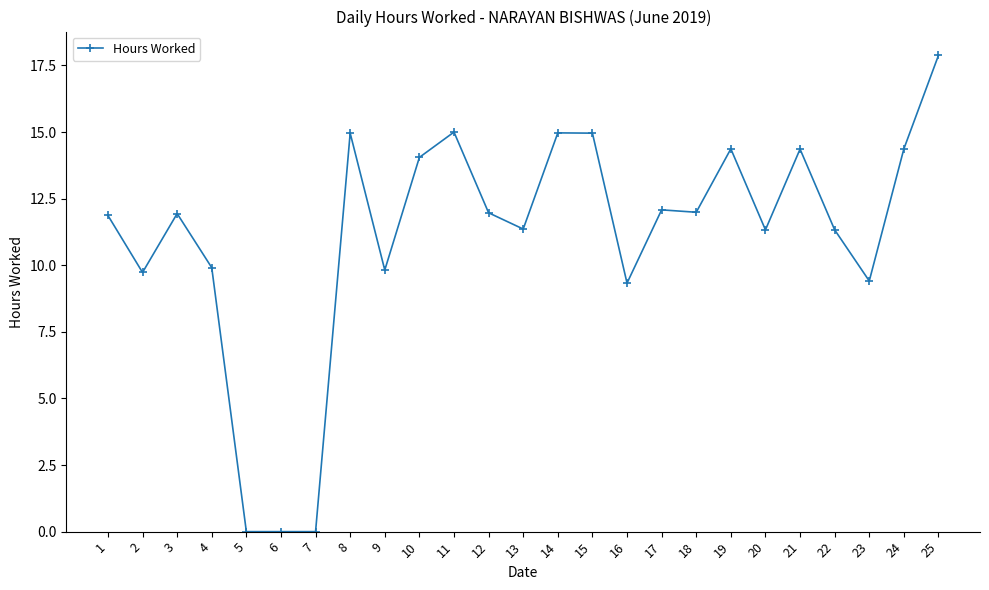

Is it true that the value at 7 is 0.0?

True